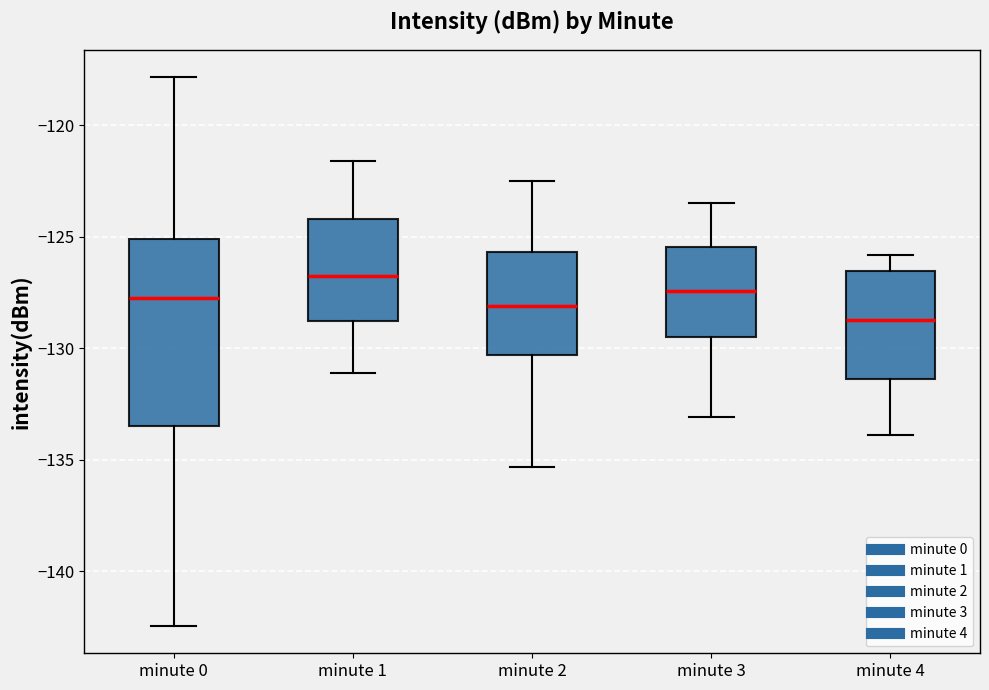

Comparing the boxes themselves (not the whiskers), which one is the tallest?

minute 0